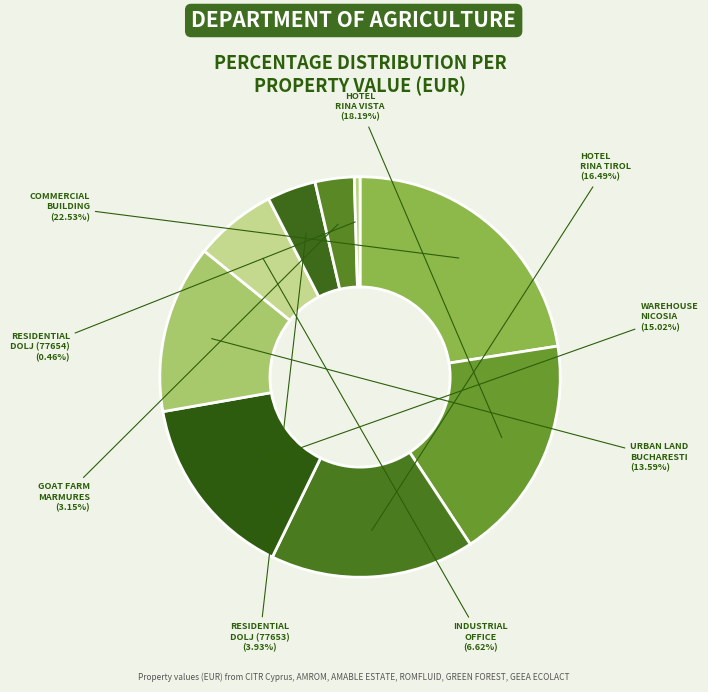

What is the ratio of the value at URBAN LAND BUCHARESTI to the value at RESIDENTIAL DOLJ (77654)?

29.6